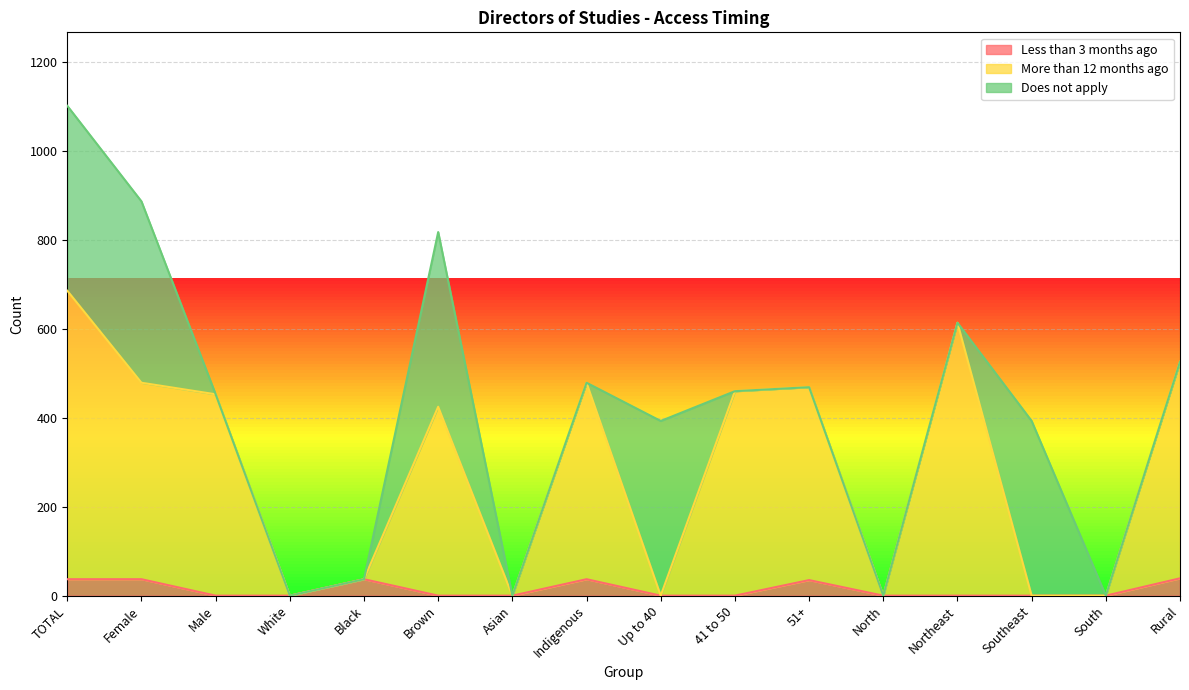

What is the sum of the More than 12 months ago values at South and Northeast?

614